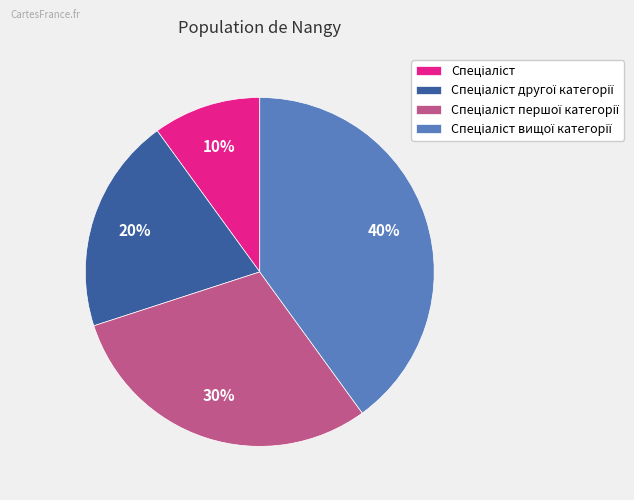

To the nearest percent, what is the difference between the largest and smallest slice percentages?

30%